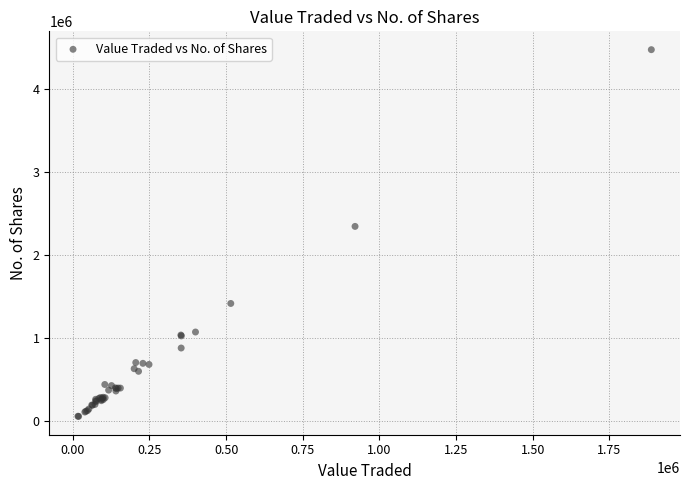

What Y value in the scatter plot is closest to 2266719?

2346626